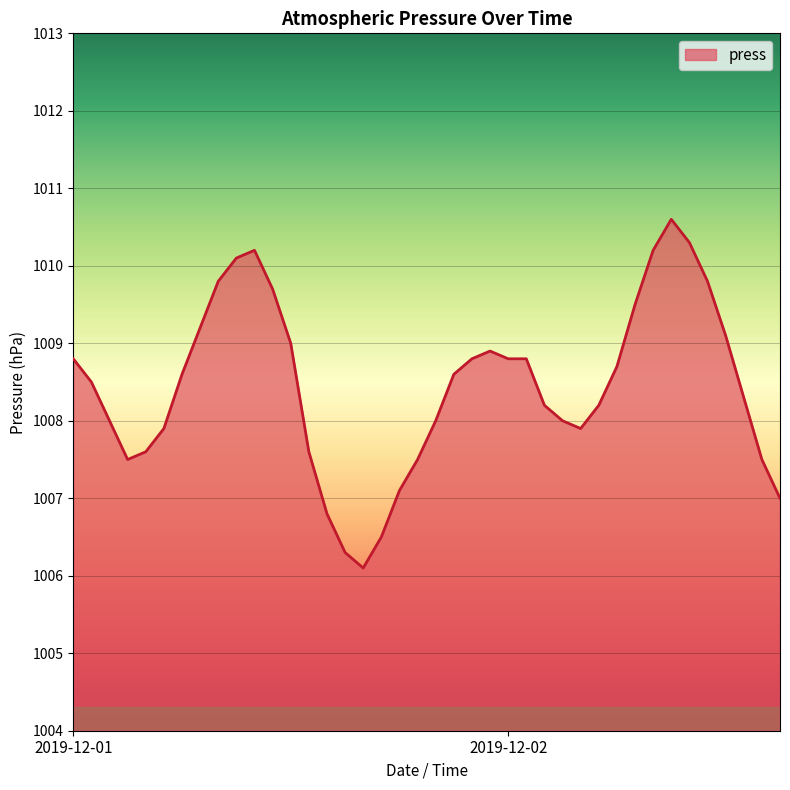

What is the greatest value displayed?

1010.6